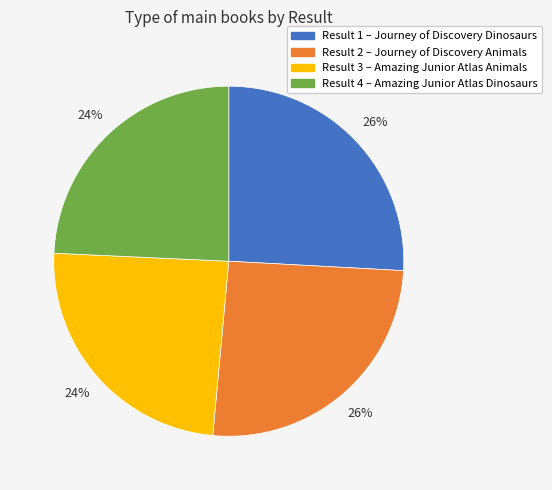

Does any single category account for the majority?

No